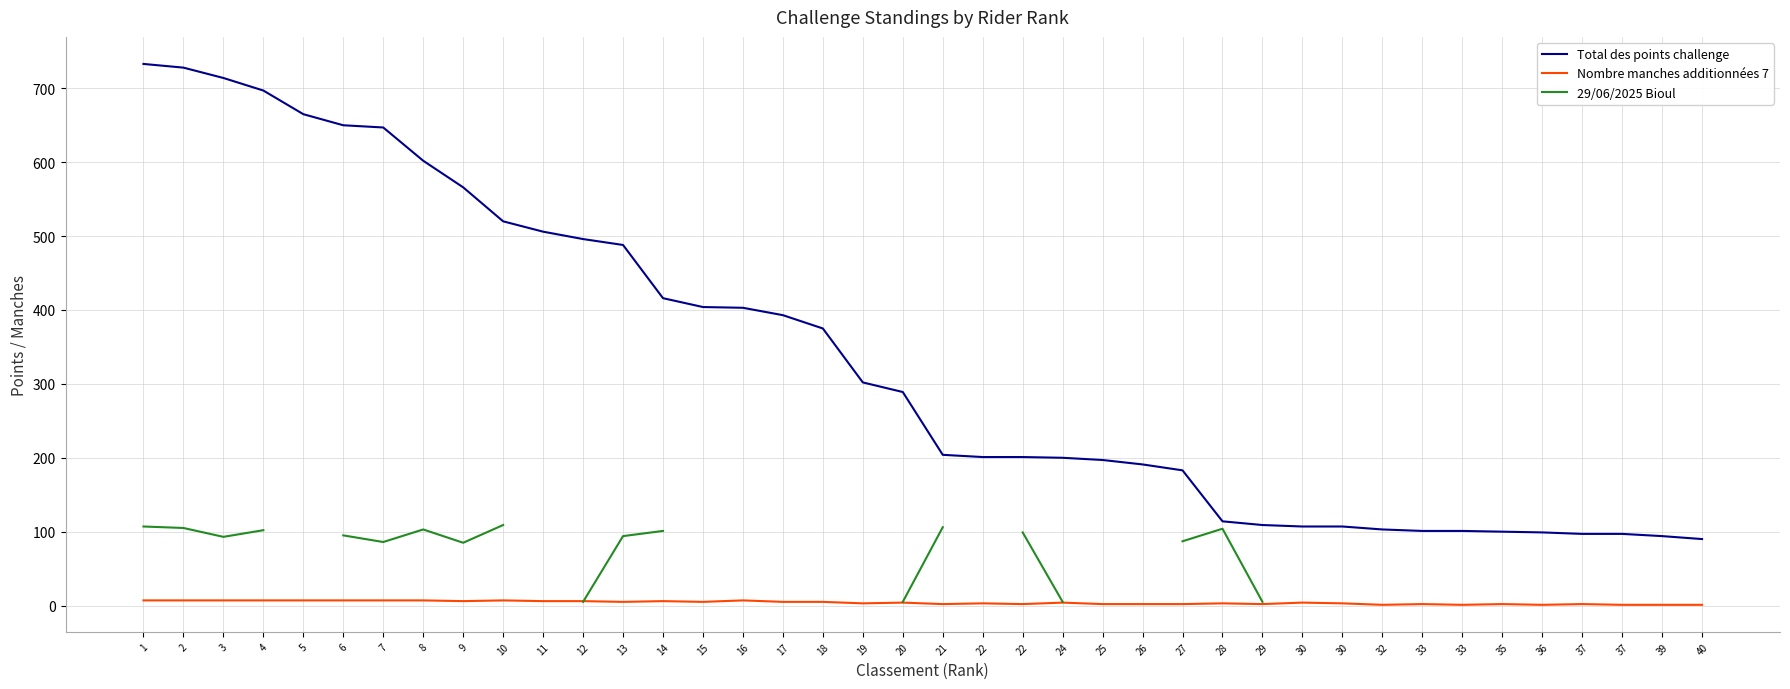

Count the number of categories in the chart.

40